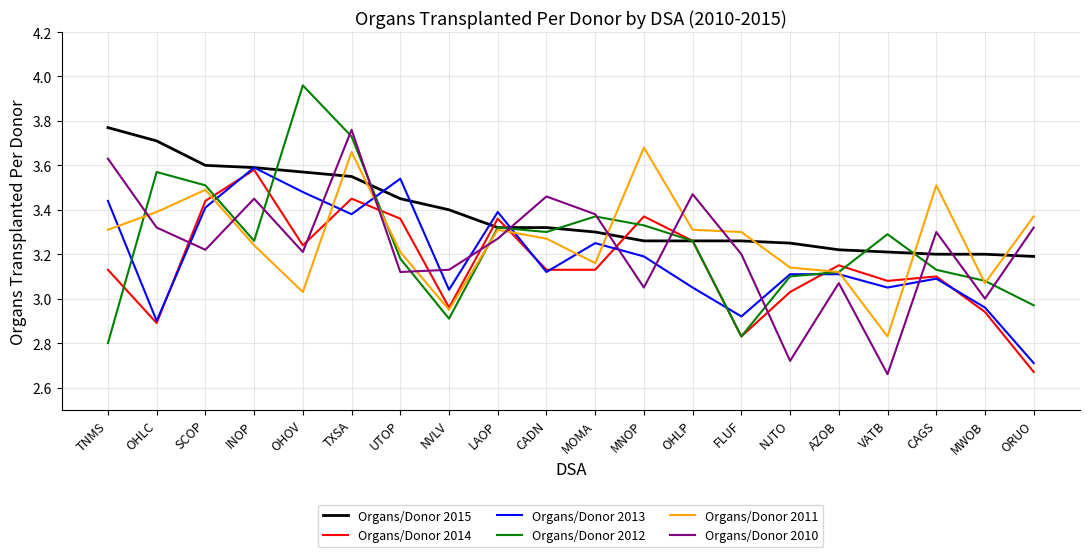

The value of Organs/Donor 2011 at UTOP is 3.2. True or false?

True